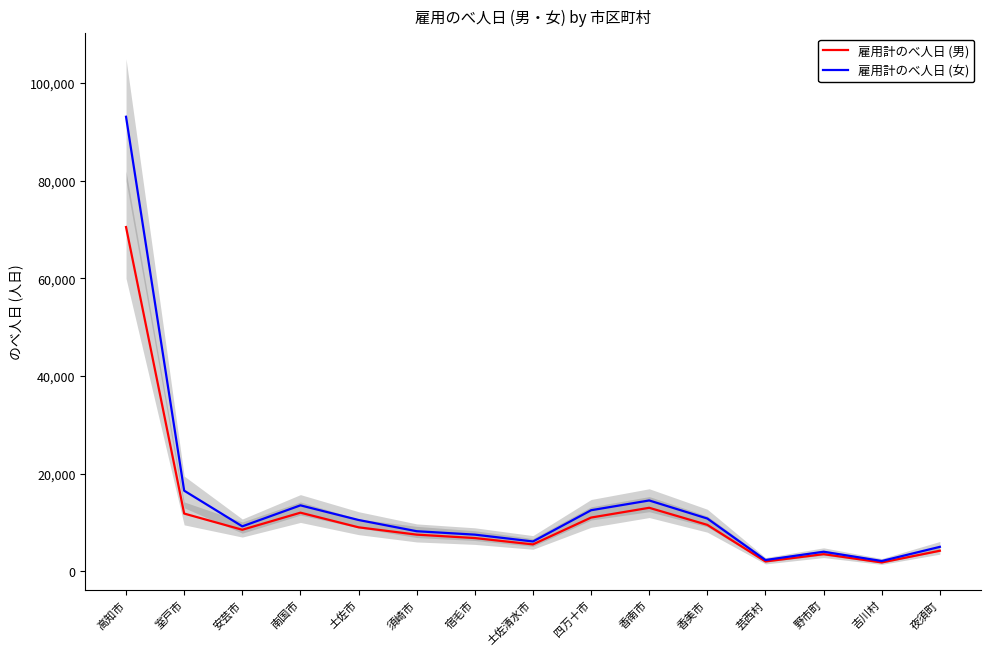

What value does the 雇用計のべ人日 (男) series have at 香美市?

9500